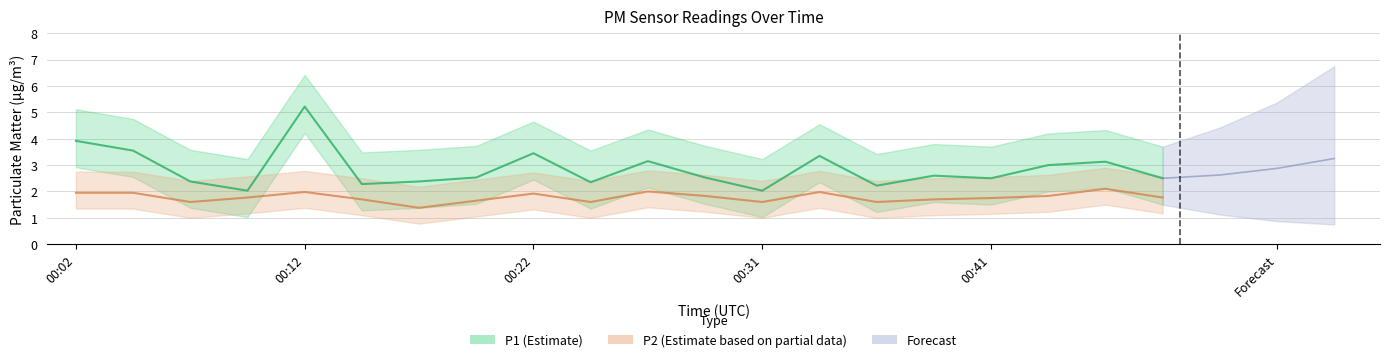

Where is the first local minimum for P1?

00:09